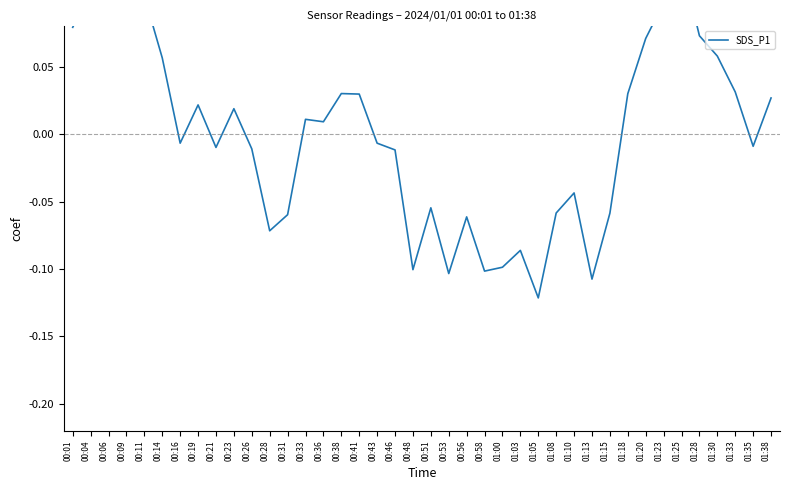

What is the difference between the maximum and minimum values?

0.2